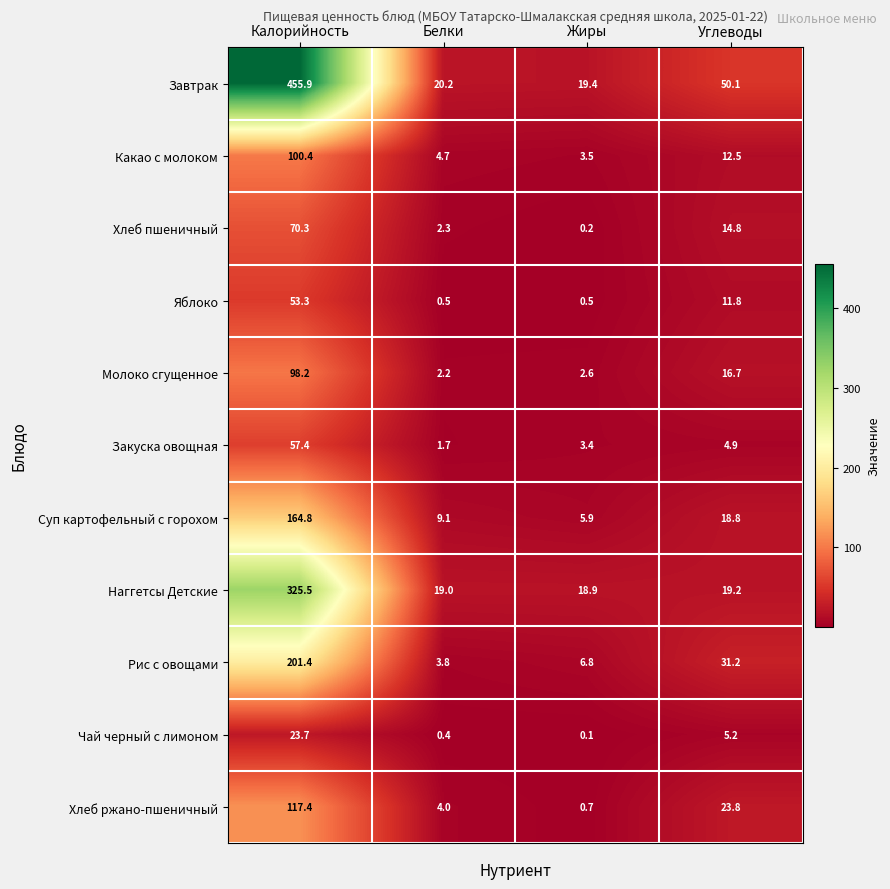

Read the Хлеб ржано-пшеничный value at Белки.

4.0